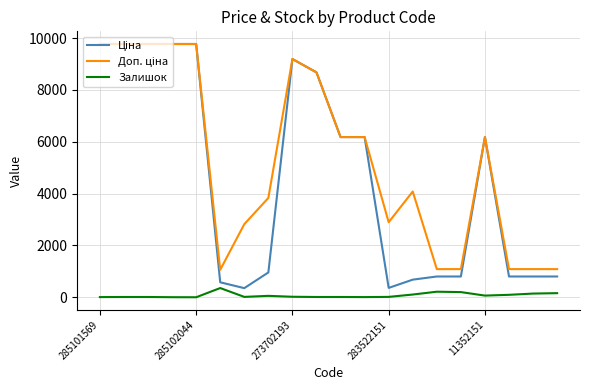

What is the greatest value displayed?

9775.5